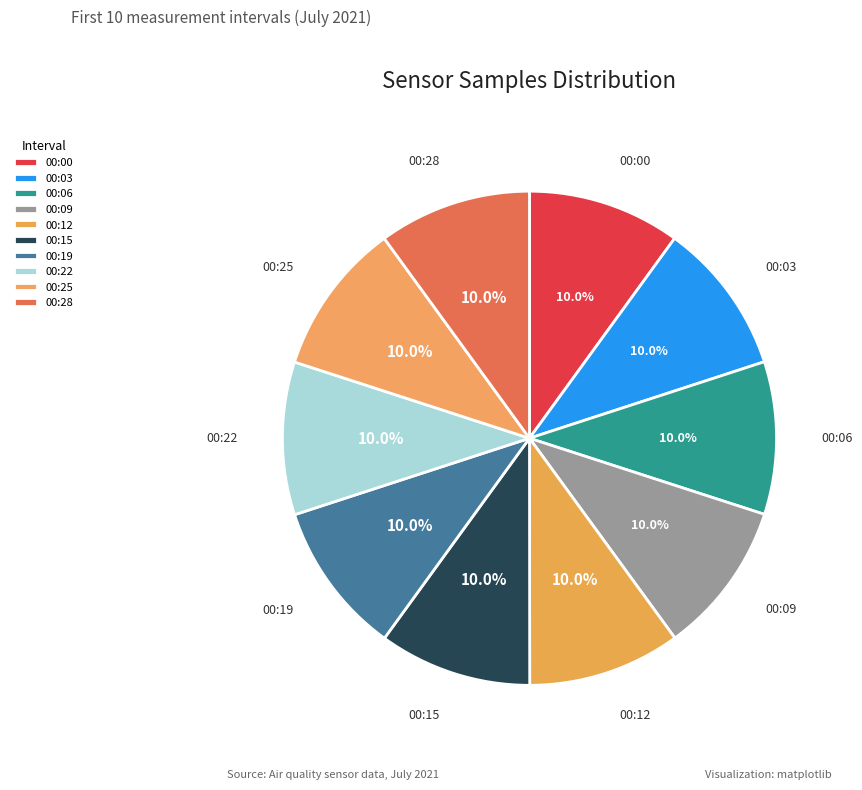

Is 00:22 the majority of the pie?

No